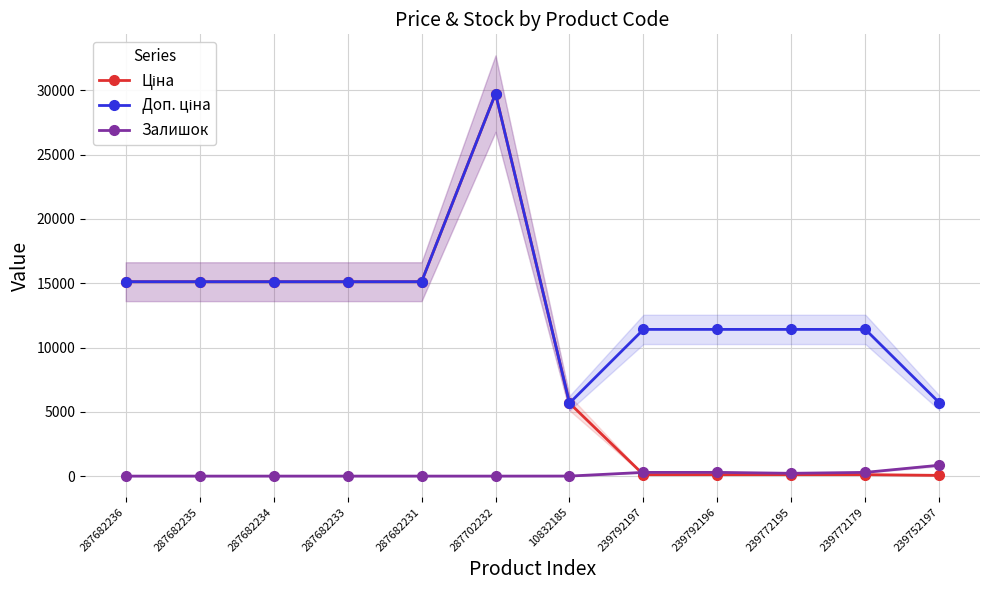

What is the label of the 7th point from the right?

287702232